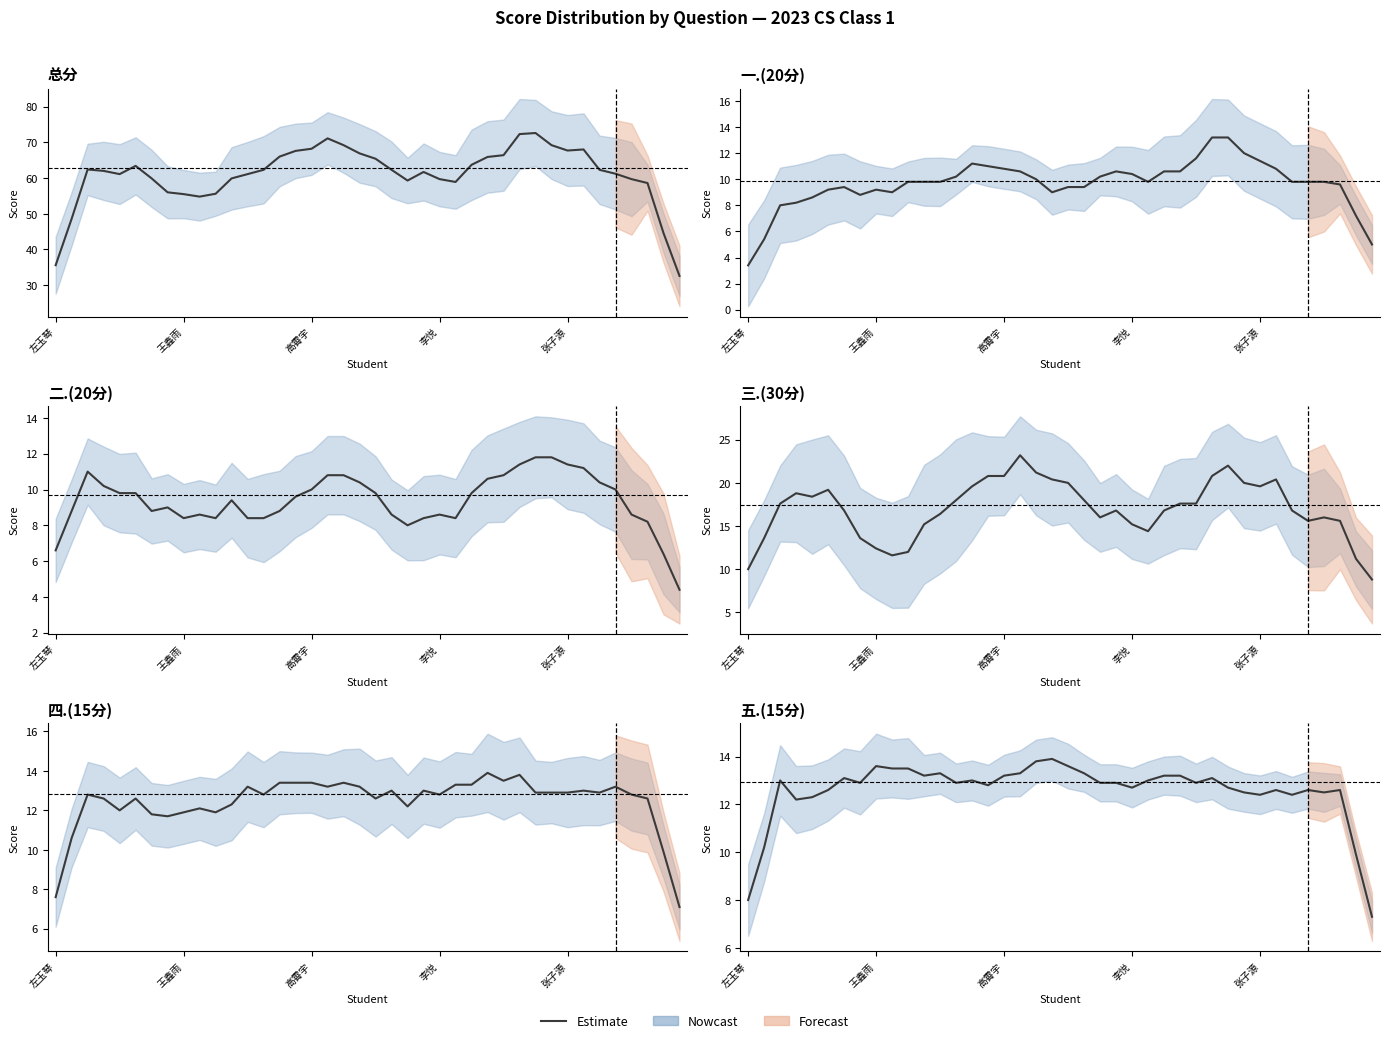

True or false: 四.(15分) and 一.(20分) intersect in this chart.

True